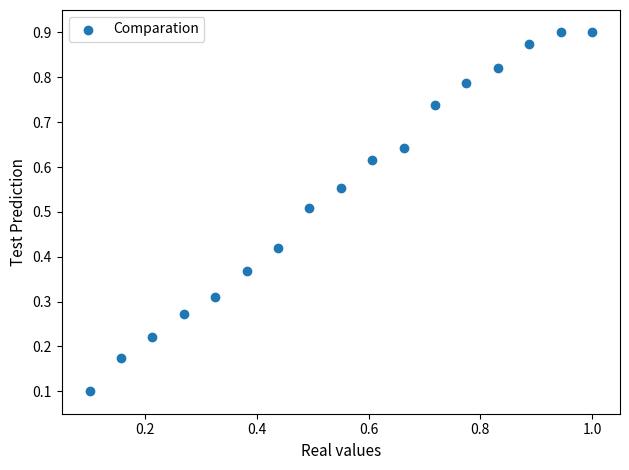

Count the number of points in this scatter plot.

17